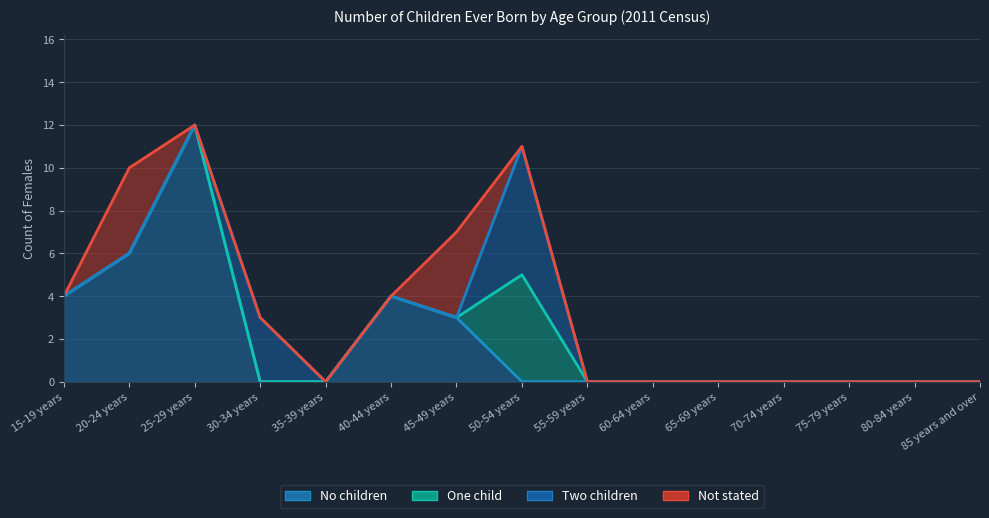

At which label is Two children closest to 3?

30-34 years